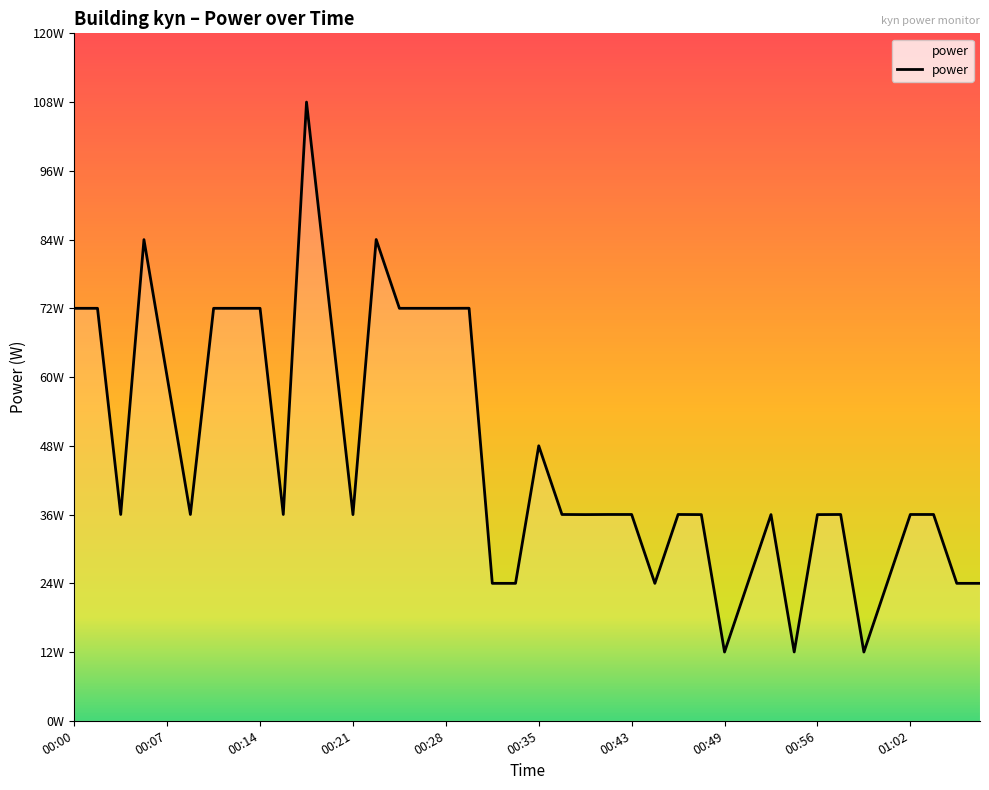

Does the chart have visible grid lines?

No